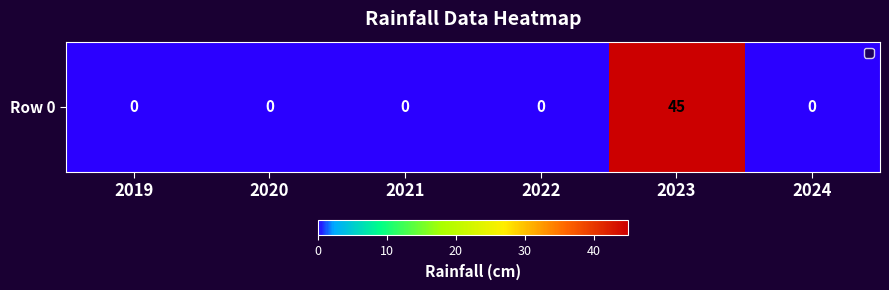

Reading left to right, list all the values displayed in this chart.

0	0	0	0	45	0